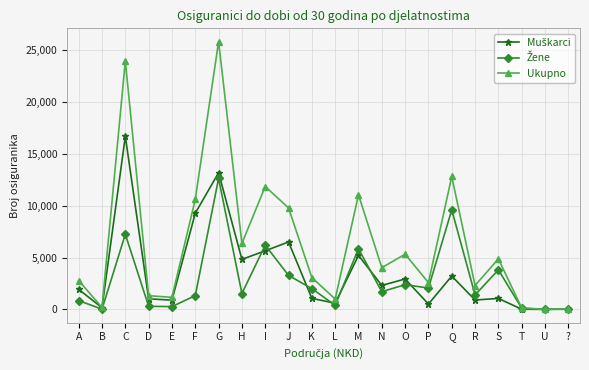

True or false: Ukupno has more than 2 points higher than both neighbors.

True